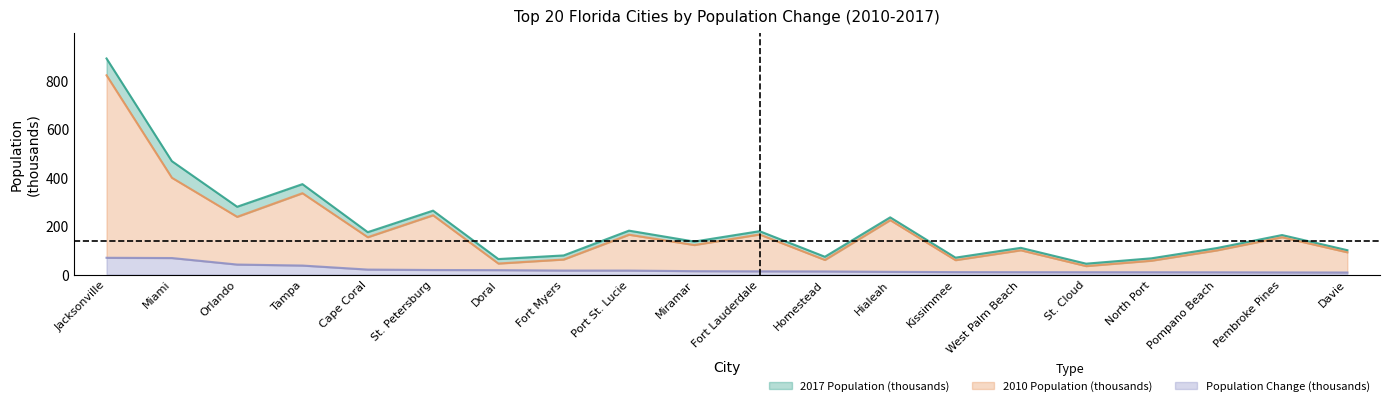

At which label does Change reach its peak?

Jacksonville